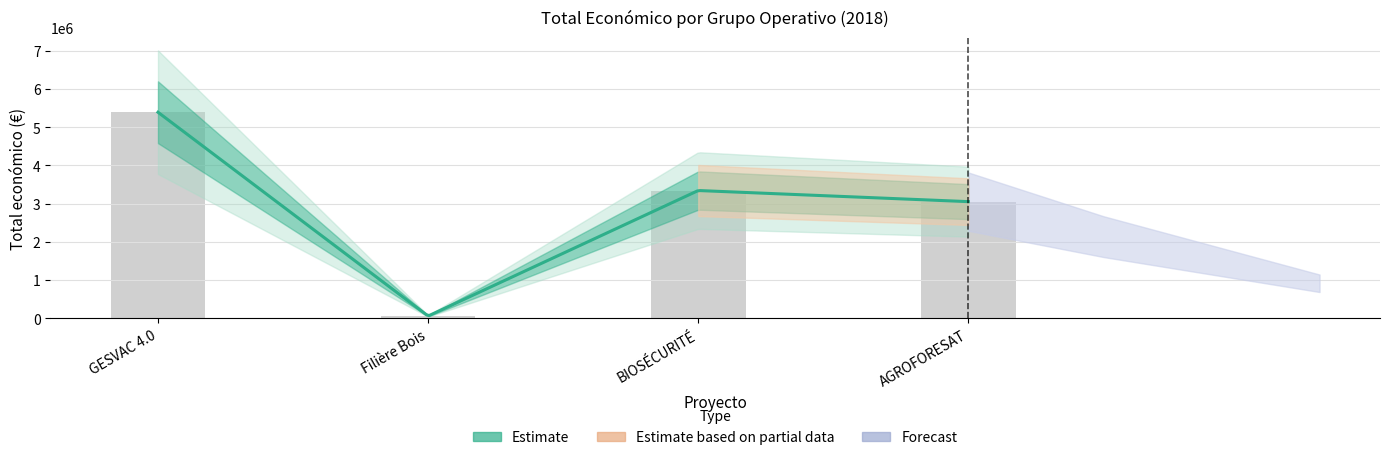

Does the chart contain stacked bars?

No